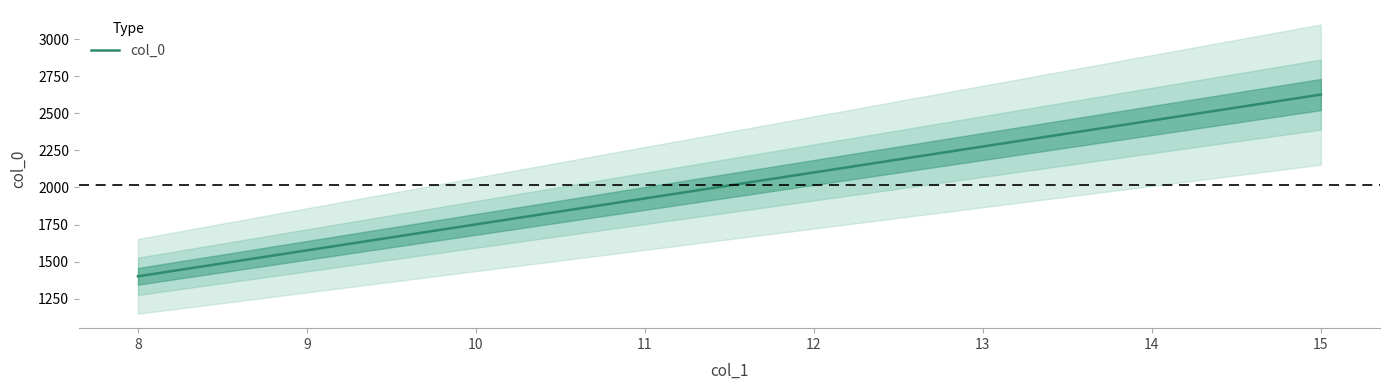

The chart shows a value of 1575.9 at 9. True or false?

True